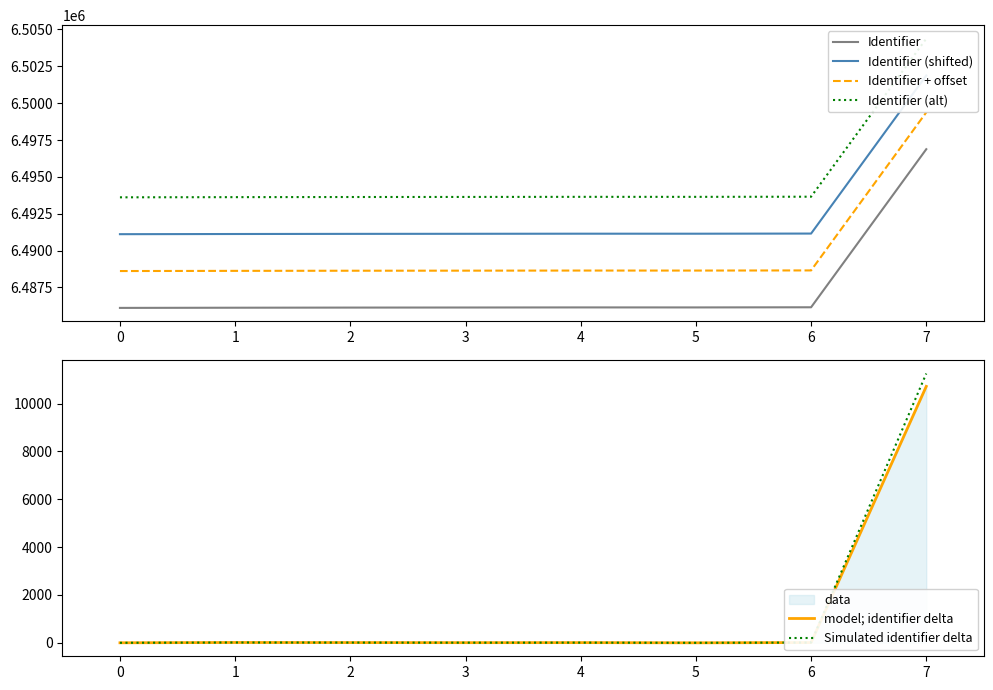

Reading left to right, what are all the values shown in this chart?

Identifier: 6486112.0	6486124.0	6486133.0	6486138.0	6486145.0	6486144.0	6486154.0	6496876.0
Identifier (shifted): 6491112.0	6491124.0	6491133.0	6491138.0	6491145.0	6491144.0	6491154.0	6501876.0
Identifier + offset: 6488612.0	6488624.0	6488633.0	6488638.0	6488645.0	6488644.0	6488654.0	6499376.0
Identifier (alt): 6493612.0	6493624.0	6493633.0	6493638.0	6493645.0	6493644.0	6493654.0	6504376.0
model; identifier delta: 0.0	12.0	9.0	5.0	7.0	-1.0	10.0	10722.0
Simulated identifier delta: 0.0	12.6	9.5	5.2	7.4	-1.1	10.5	11258.1